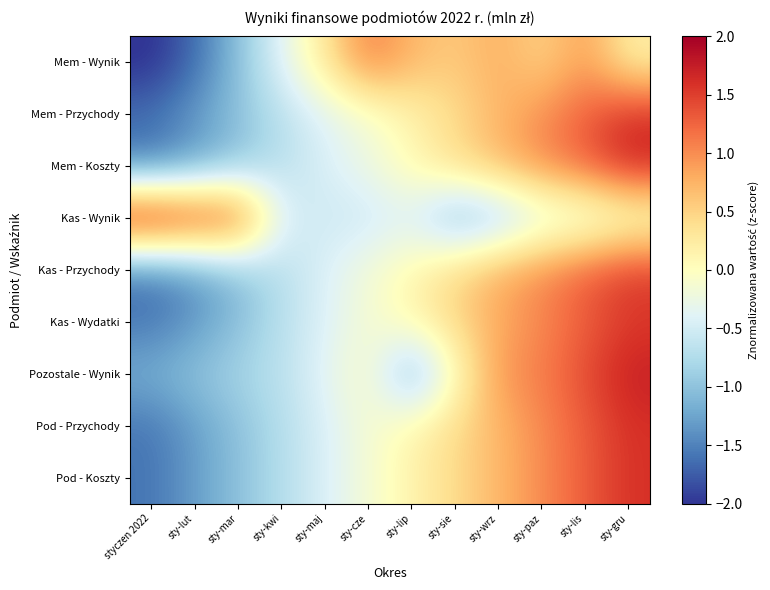

How many categories are shown in the chart?

12